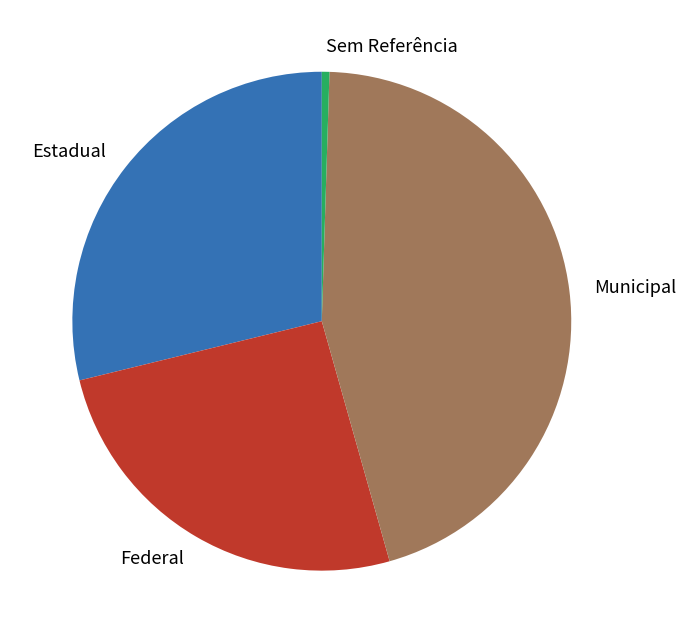

Is the sum of Sem Referência and Estadual greater than half?

No